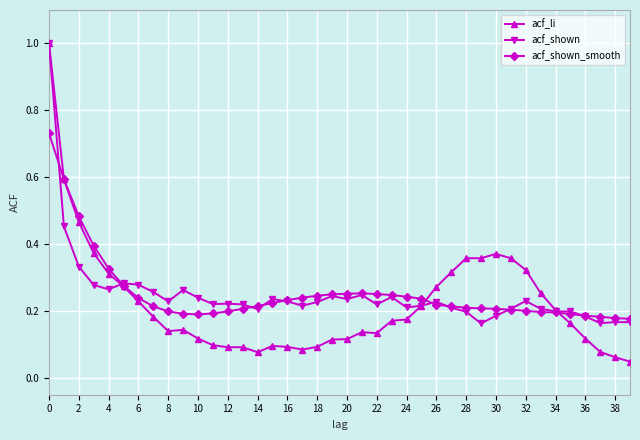

True or false: acf_shown has more than 2 interior local peaks.

True